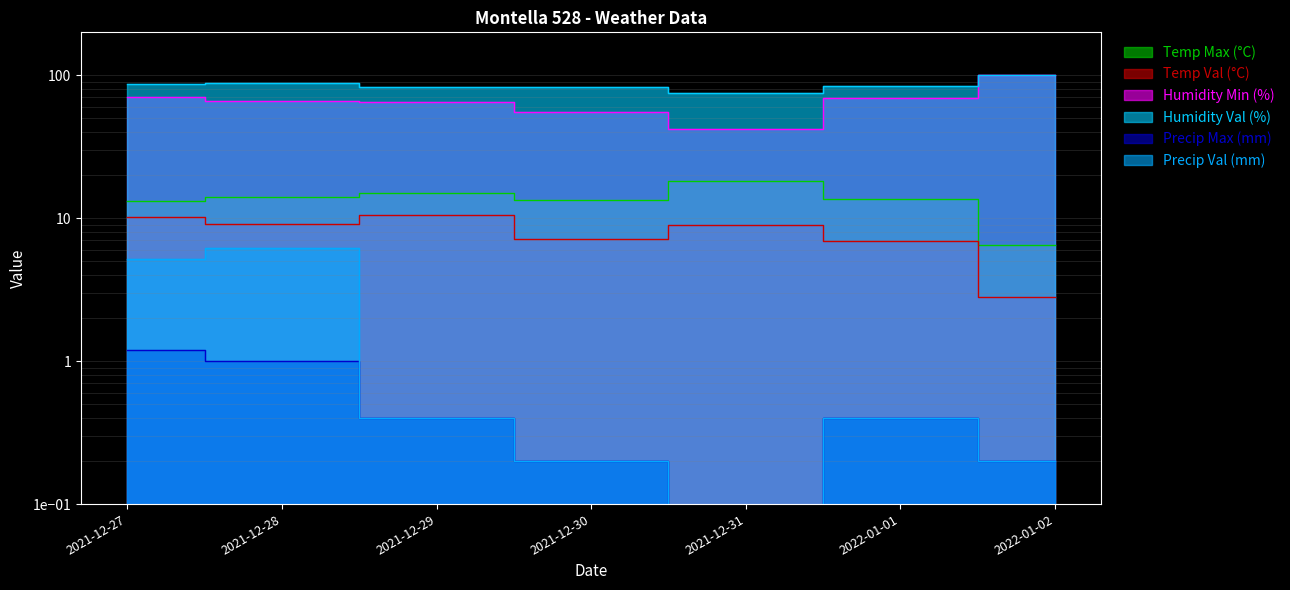

What is the average value of the Temp Max (°C) series?

13.5